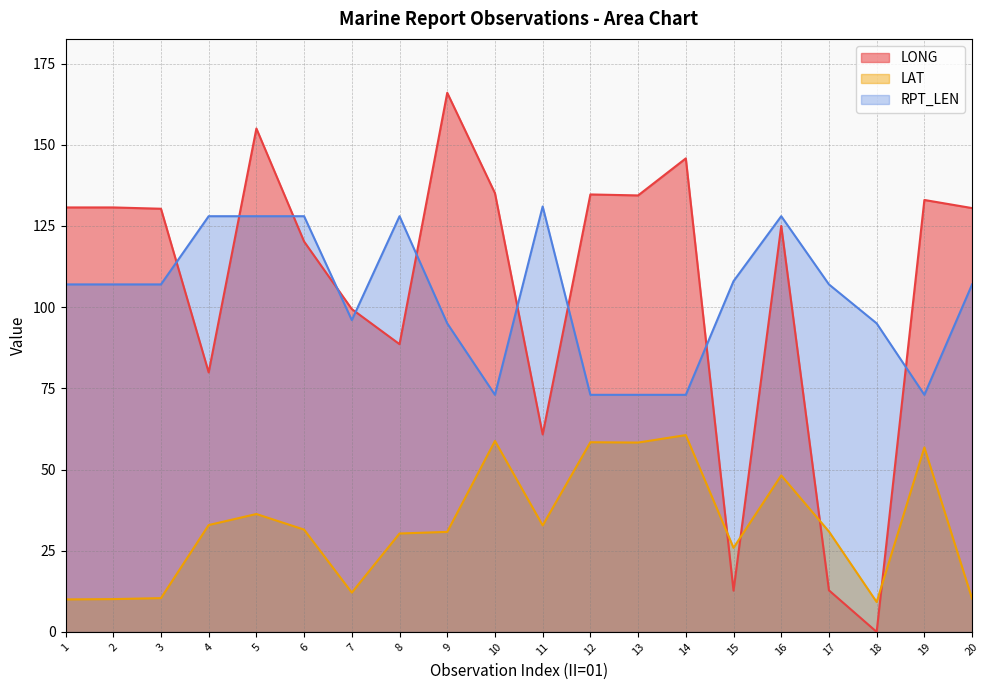

How many interior local valleys does the LAT series have?

5